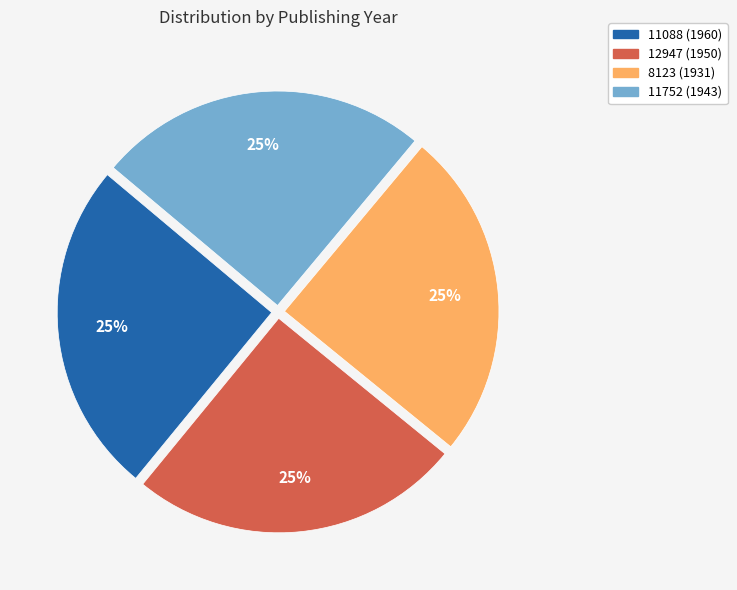

How many slices are in this pie chart?

4